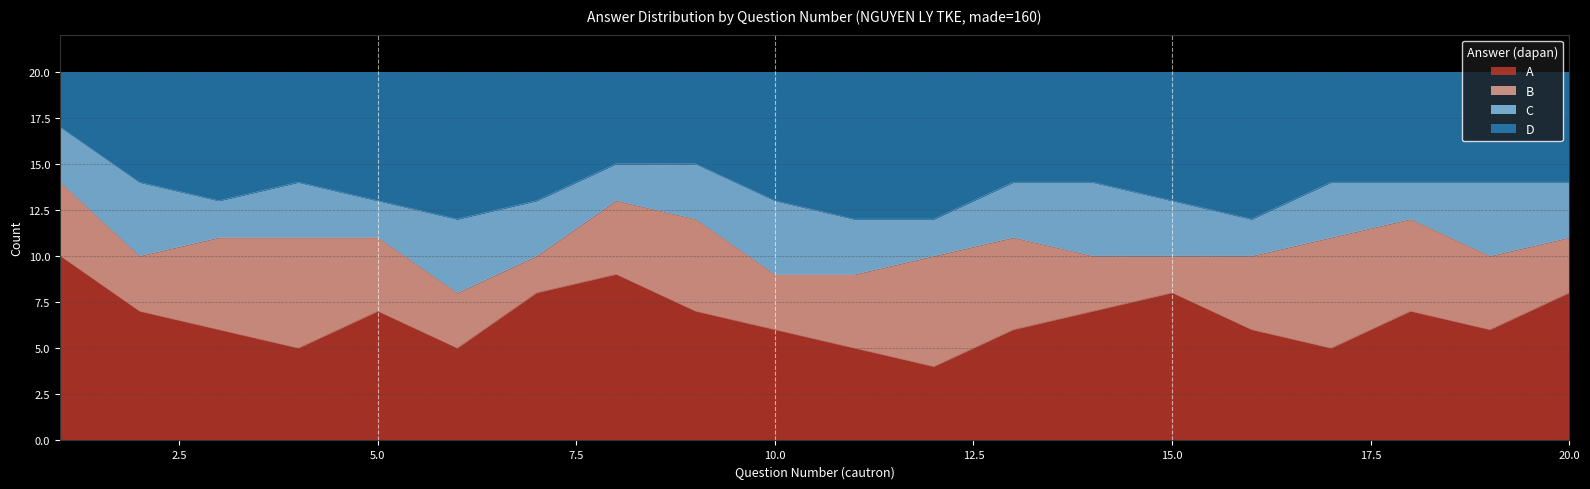

Which series has the largest range (max minus min)?

A